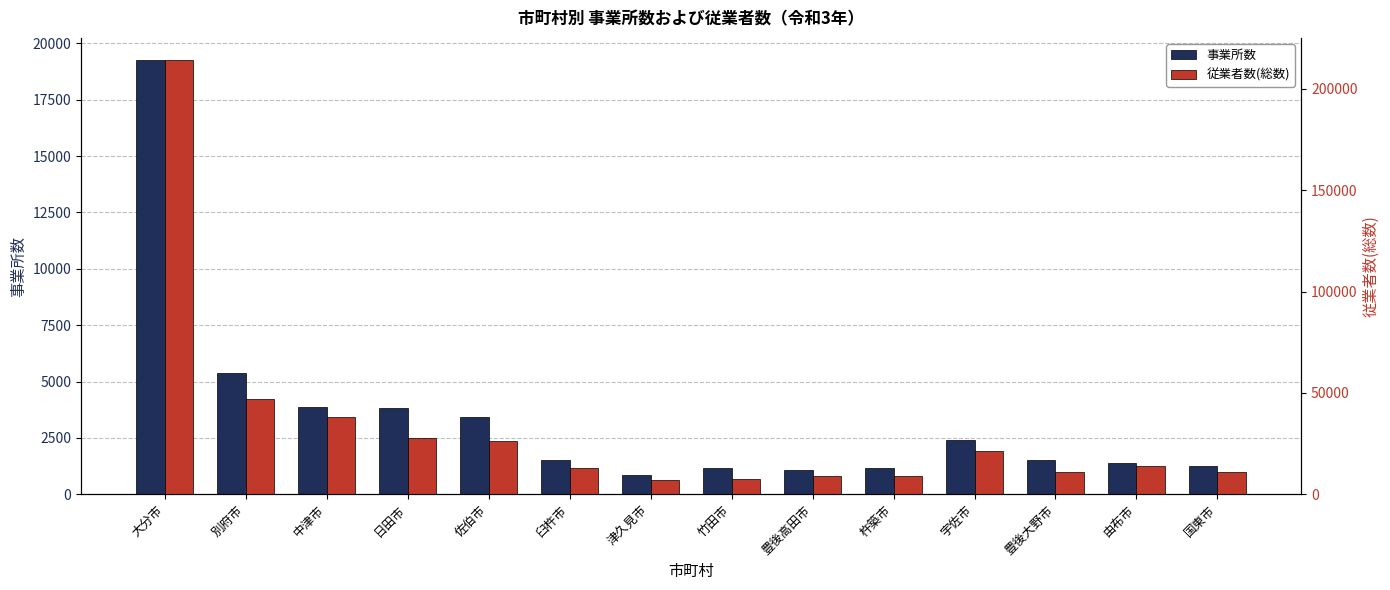

At which label is 事業所数 closest to 10065?

別府市